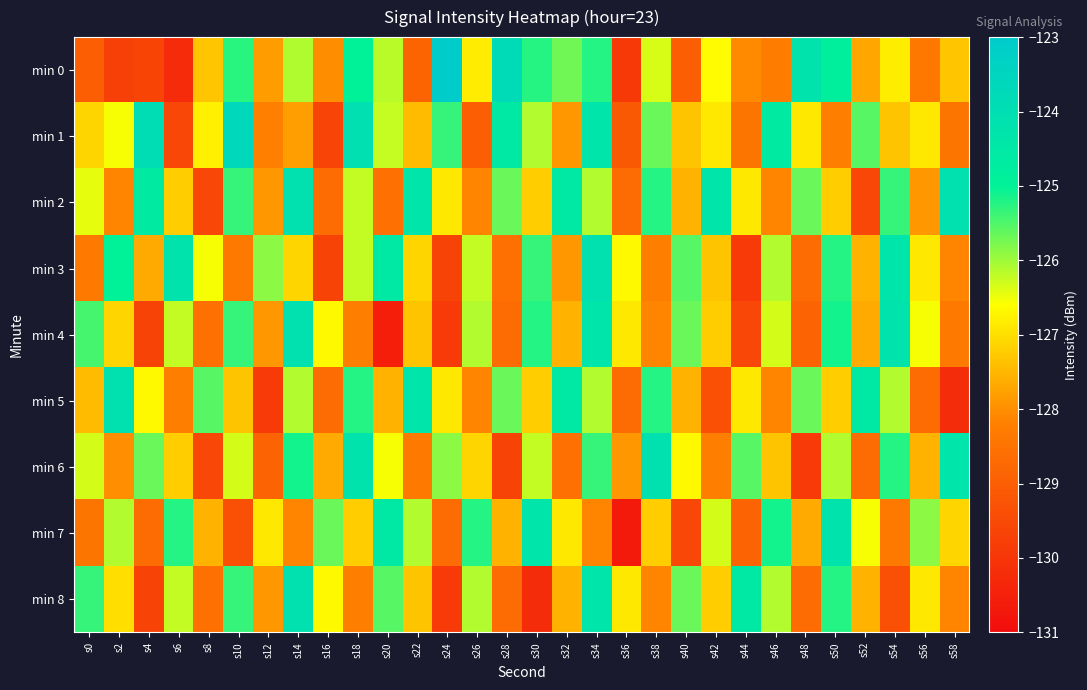

Which series has the largest total across all categories?

min 2